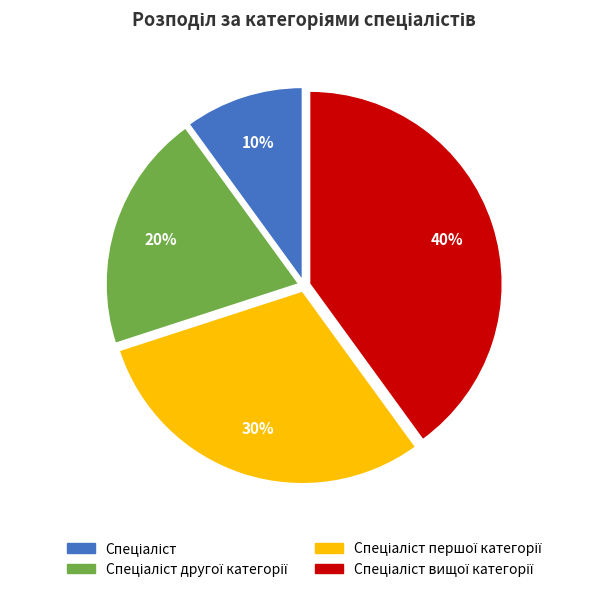

To the nearest percent, what is the difference between the largest and smallest slice percentages?

30%